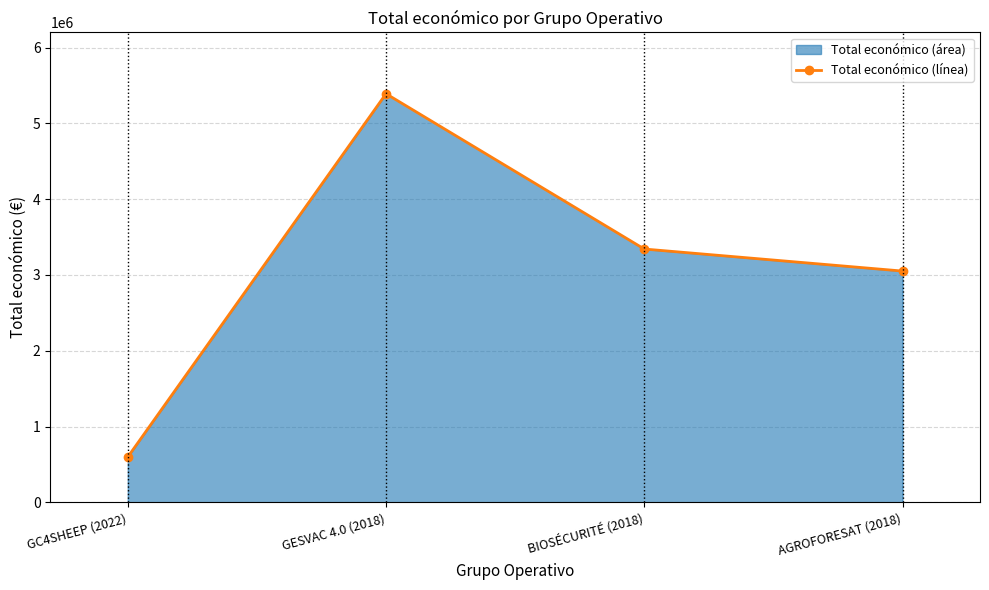

The chart shows a value of 3051573 at AGROFORESAT (2018). True or false?

True